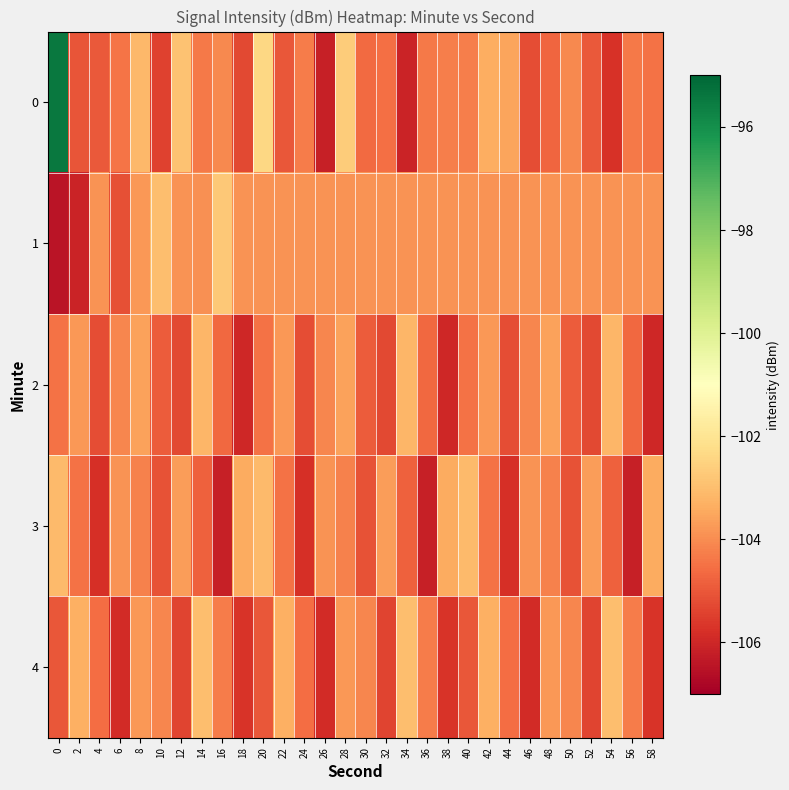

Reading left to right, list all the values displayed in this chart.

0: 0=-95.4	2=-105.0	4=-105.0	6=-104.4	8=-103.1	10=-105.4	12=-102.9	14=-104.4	16=-104.1	18=-105.3	20=-102.4	22=-105.0	24=-104.3	26=-106.2	28=-102.6	30=-104.6	32=-104.5	34=-106.1	36=-104.4	38=-104.2	40=-104.3	42=-103.4	44=-103.5	46=-105.2	48=-104.7	50=-104.1	52=-105.0	54=-105.8	56=-104.4	58=-104.5
1: 0=-106.5	2=-106.1	4=-103.9	6=-105.2	8=-103.8	10=-103.0	12=-103.9	14=-103.9	16=-102.7	18=-103.9	20=-103.9	22=-103.9	24=-103.9	26=-103.9	28=-103.9	30=-103.9	32=-103.9	34=-103.9	36=-103.9	38=-103.9	40=-103.9	42=-103.9	44=-103.9	46=-103.9	48=-103.9	50=-103.9	52=-103.9	54=-103.9	56=-103.9	58=-103.9
2: 0=-104.5	2=-103.8	4=-105.2	6=-104.1	8=-103.6	10=-104.9	12=-105.3	14=-103.2	16=-104.7	18=-106.0	20=-104.5	22=-103.8	24=-105.2	26=-104.1	28=-103.6	30=-104.9	32=-105.3	34=-103.2	36=-104.7	38=-106.0	40=-104.5	42=-103.8	44=-105.2	46=-104.1	48=-103.6	50=-104.9	52=-105.3	54=-103.2	56=-104.7	58=-106.0
3: 0=-103.1	2=-104.5	4=-105.8	6=-103.9	8=-104.2	10=-105.1	12=-103.7	14=-104.8	16=-106.2	18=-103.4	20=-103.1	22=-104.5	24=-105.8	26=-103.9	28=-104.2	30=-105.1	32=-103.7	34=-104.8	36=-106.2	38=-103.4	40=-103.1	42=-104.5	44=-105.8	46=-103.9	48=-104.2	50=-105.1	52=-103.7	54=-104.8	56=-106.2	58=-103.4
4: 0=-105.0	2=-103.3	4=-104.6	6=-105.9	8=-103.8	10=-104.1	12=-105.4	14=-103.0	16=-104.3	18=-105.7	20=-105.0	22=-103.3	24=-104.6	26=-105.9	28=-103.8	30=-104.1	32=-105.4	34=-103.0	36=-104.3	38=-105.7	40=-105.0	42=-103.3	44=-104.6	46=-105.9	48=-103.8	50=-104.1	52=-105.4	54=-103.0	56=-104.3	58=-105.7